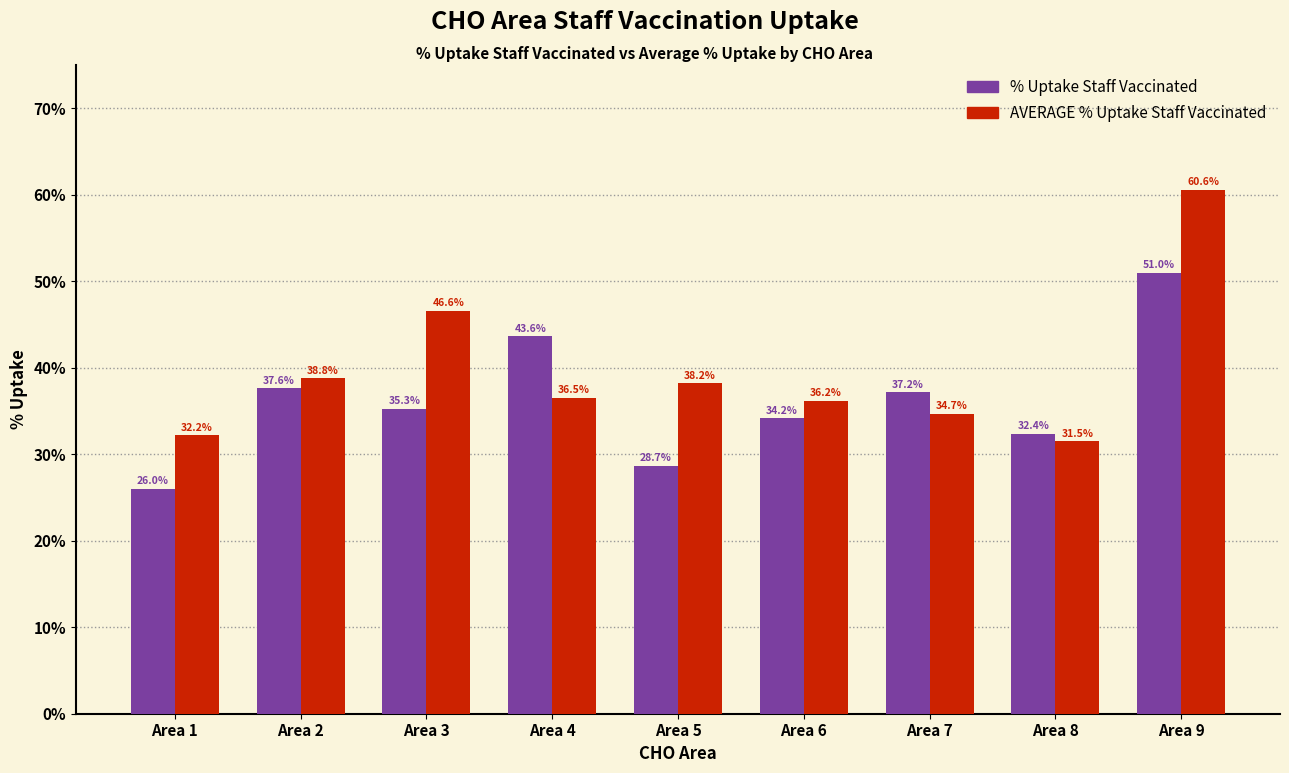

Read the % Uptake Staff Vaccinated value at Area 2.

37.6